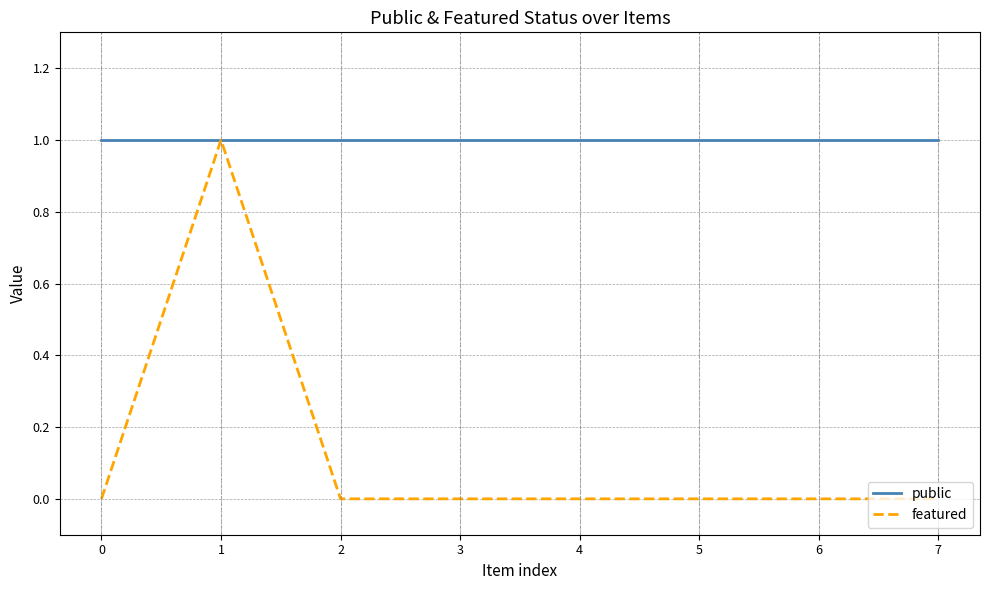

At how many categories does at least one series exceed 0?

8